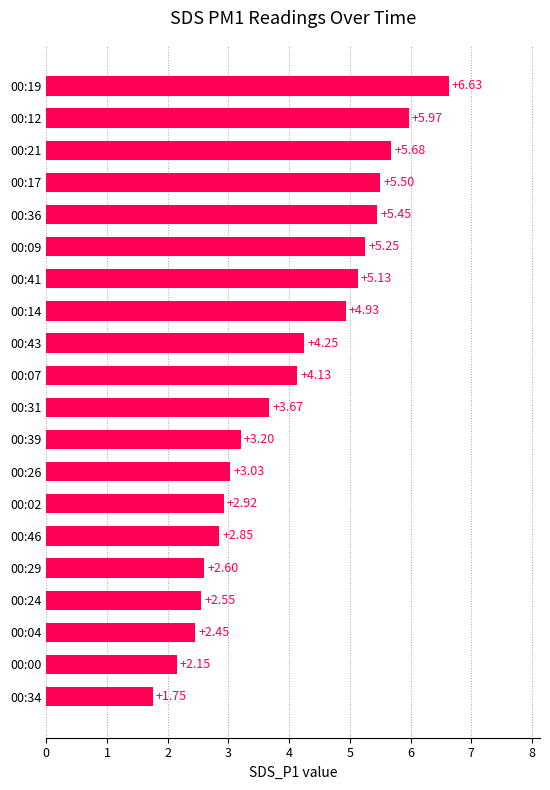

Between 00:36 and 00:09, which is larger?

00:36